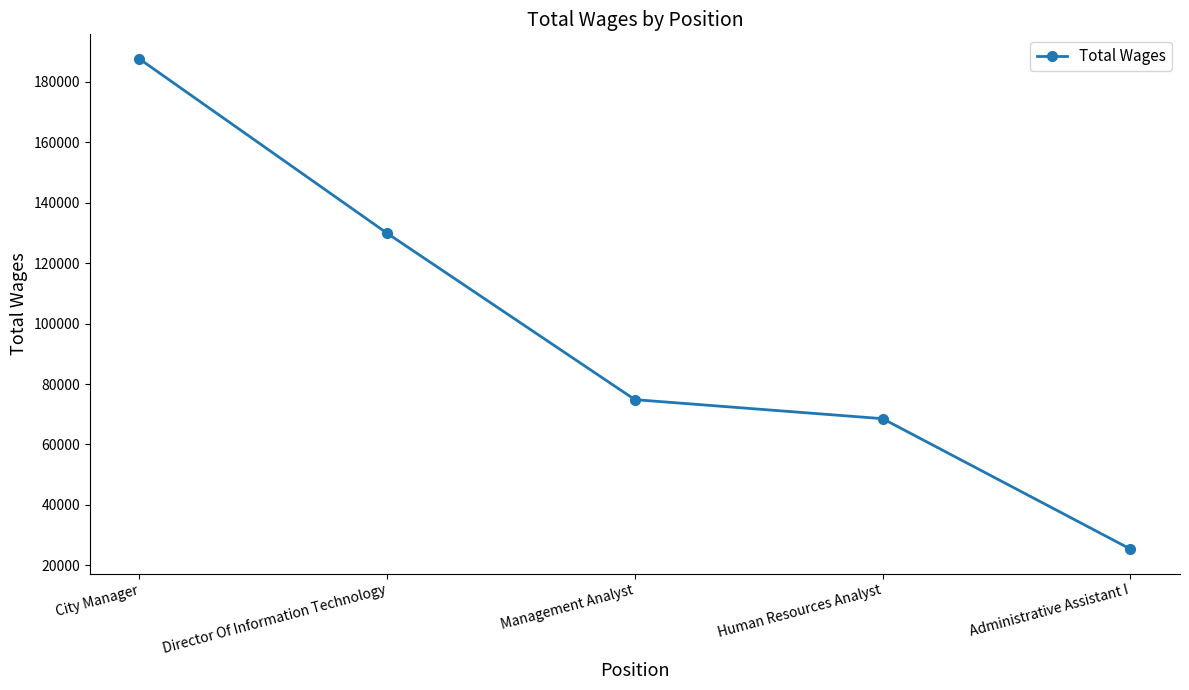

Does the chart display data point markers on the line(s)?

Yes